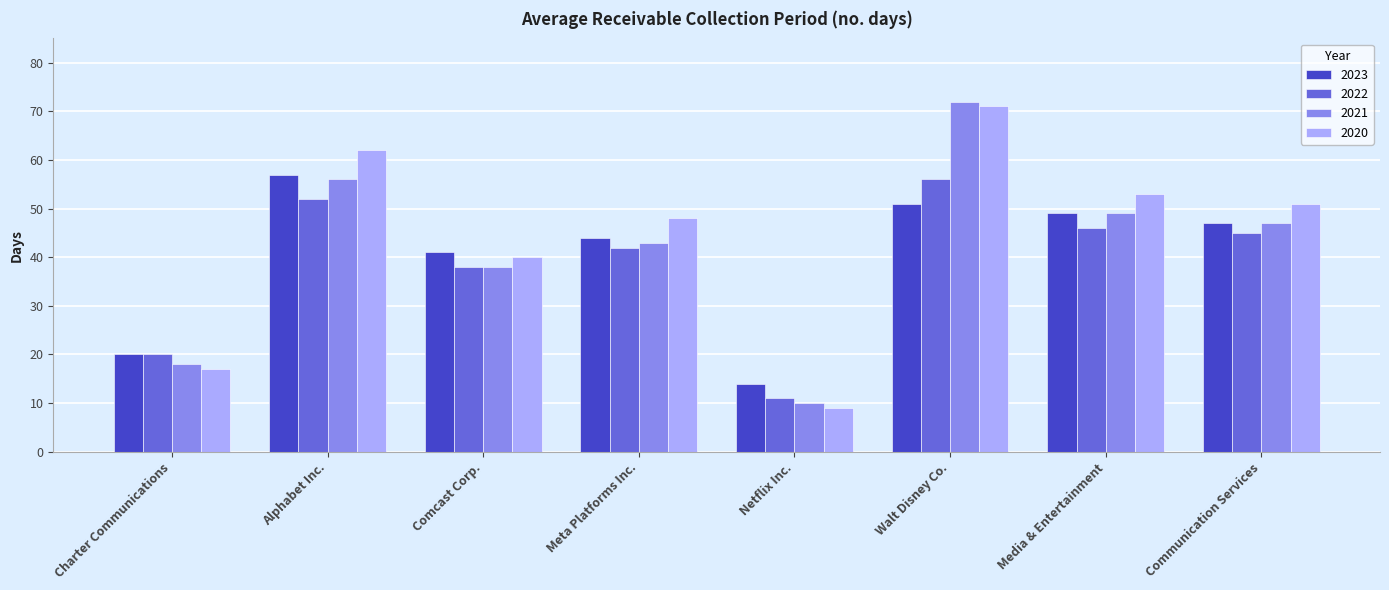

Which series has the largest total across all categories?

2020